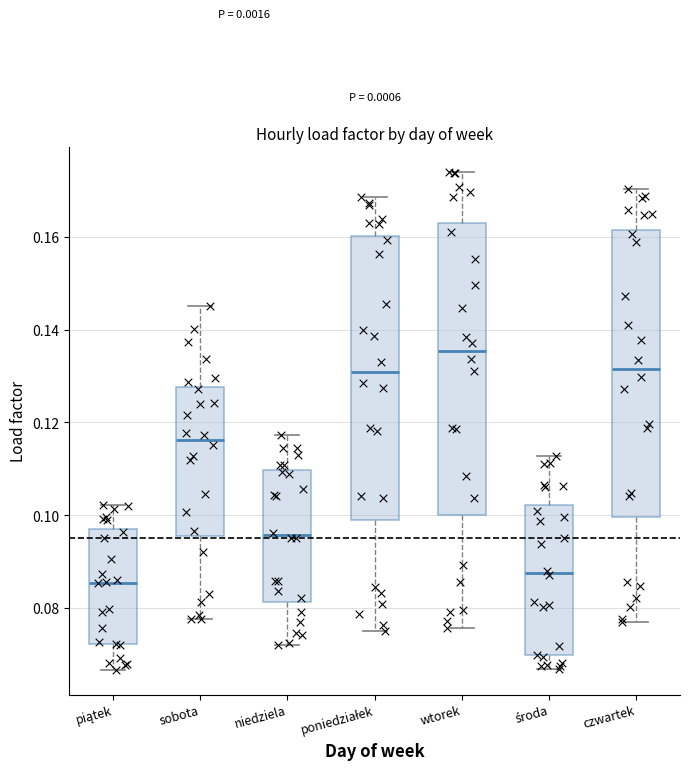

Reading left to right, read every box against the y-axis: the position of its median line, the range the box covers, and the ends of its whiskers. The values are not printed on the chart, so give them approximately, as read against the axis.

piątek: median 0.086, box 0.072 to 0.096, whiskers 0.066 to 0.102
sobota: median 0.116, box 0.096 to 0.128, whiskers 0.078 to 0.146
niedziela: median 0.096, box 0.082 to 0.110, whiskers 0.072 to 0.118
poniedziałek: median 0.130, box 0.098 to 0.160, whiskers 0.076 to 0.168
wtorek: median 0.136, box 0.100 to 0.162, whiskers 0.076 to 0.174
środa: median 0.088, box 0.070 to 0.102, whiskers 0.066 to 0.112
czwartek: median 0.132, box 0.100 to 0.162, whiskers 0.078 to 0.170